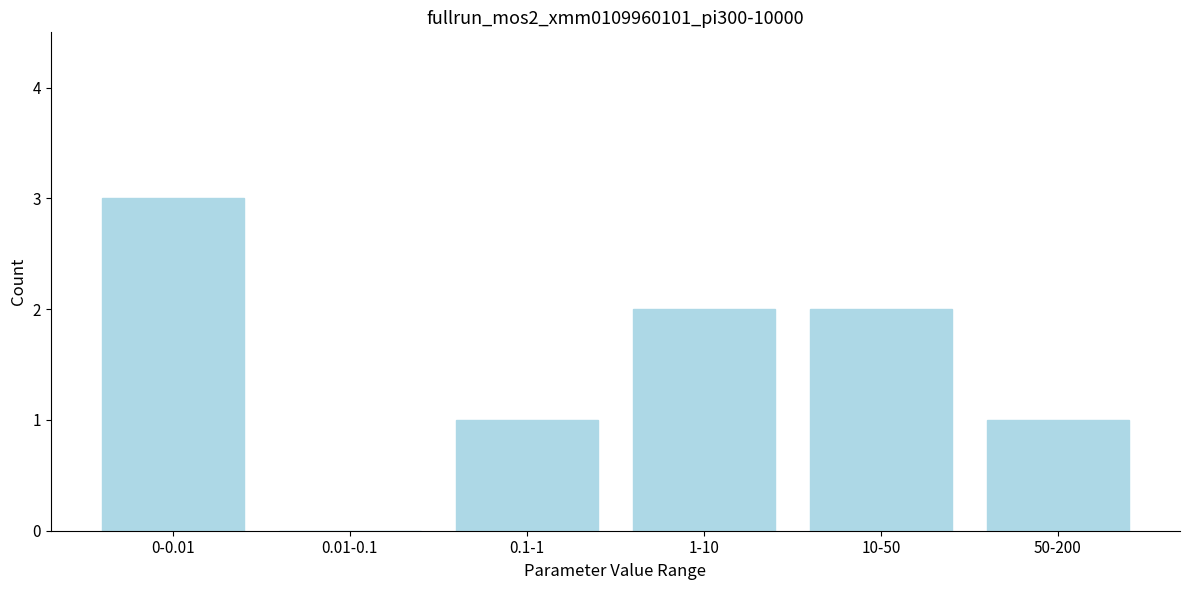

Reading left to right, extract all data points from this chart.

0-0.01=3	0.01-0.1=0	0.1-1=1	1-10=2	10-50=2	50-200=1